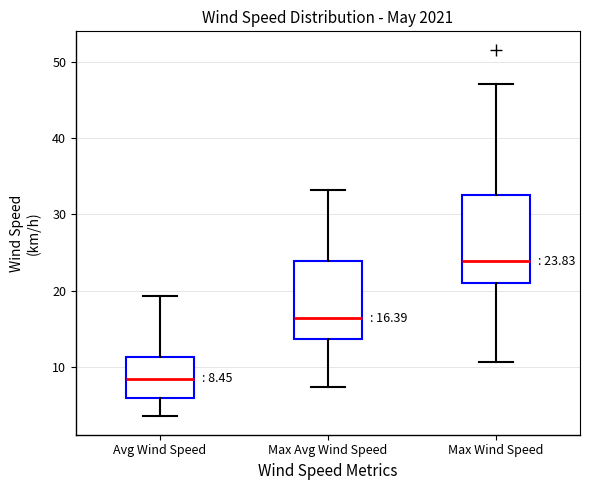

Comparing the boxes themselves (not the whiskers), which one is the tallest?

Max Wind Speed